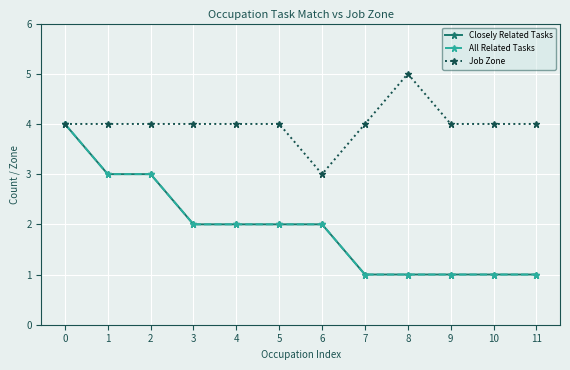

Does the chart have visible grid lines?

Yes